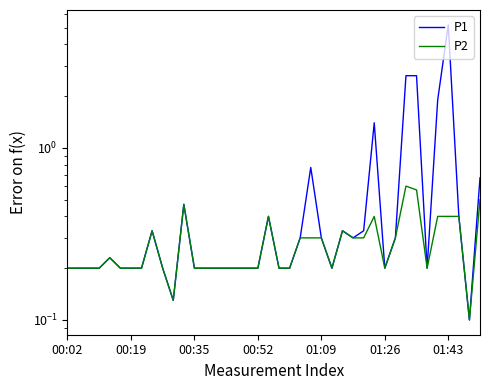

Is the value of P1 at 39 greater than the value of P2 at 8?

Yes